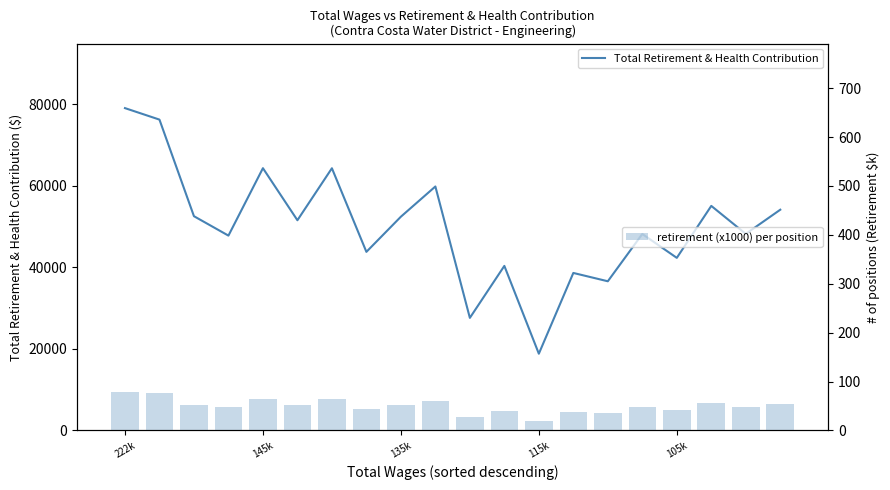

Rank the series by their average value, from lowest to highest.

retirement (x1000) per position, Total Retirement & Health Contribution